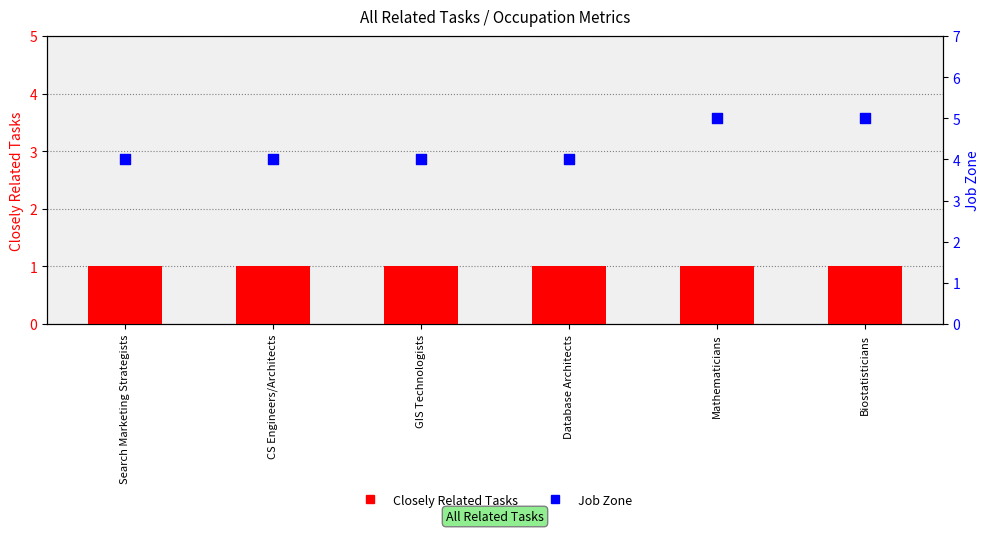

Which series has the largest total across all categories?

Job Zone